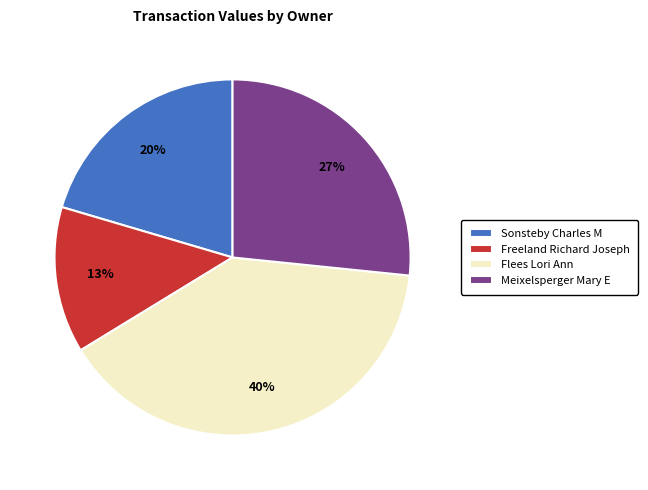

Between Flees Lori Ann and Meixelsperger Mary E, which is larger?

Flees Lori Ann